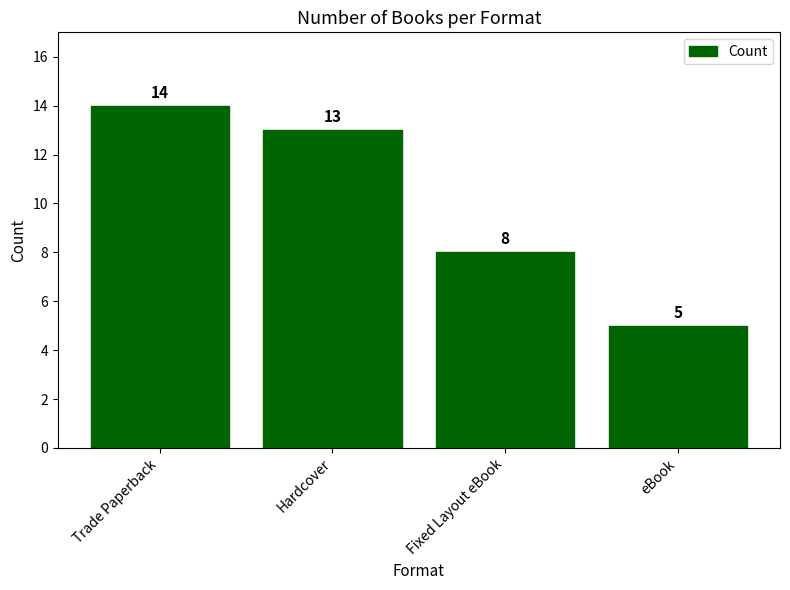

How many categories are shown in the chart?

4